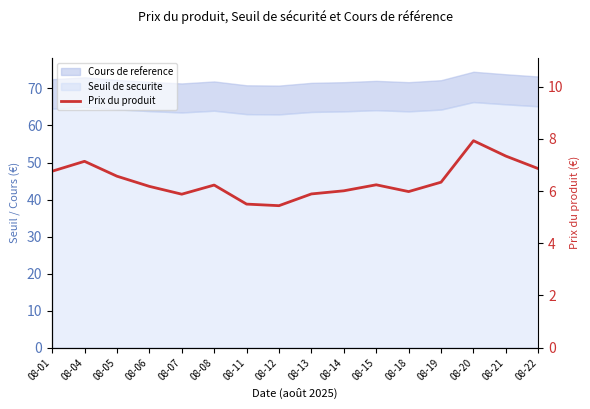

Reading left to right, extract all data points from this chart.

6.8	7.1	6.6	6.2	5.9	6.2	5.5	5.4	5.9	6.0	6.2	6.0	6.3	7.9	7.3	6.9